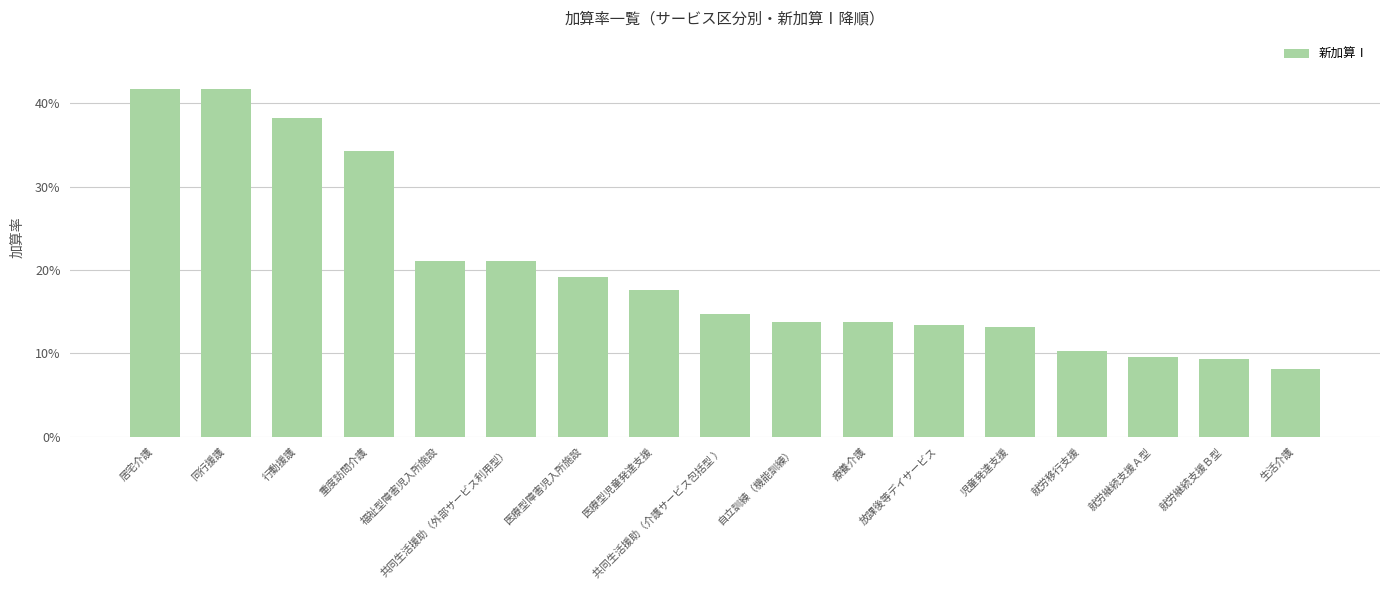

What position from the left is 就労継続支援Ｂ型?

16